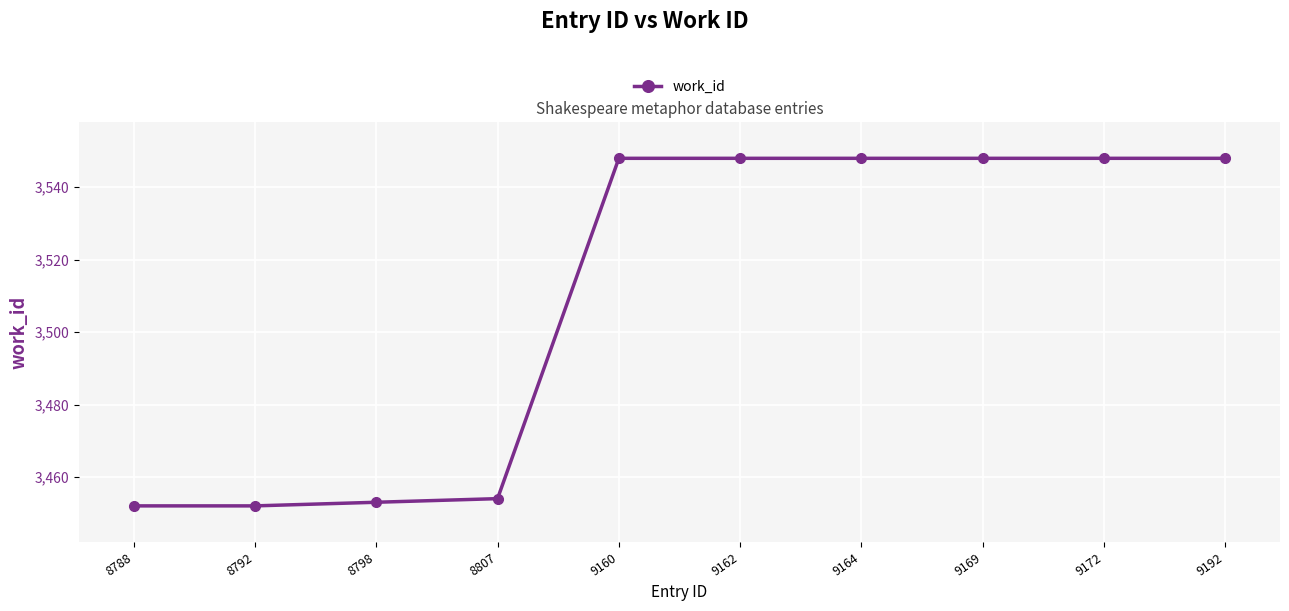

What is the average value?

3510